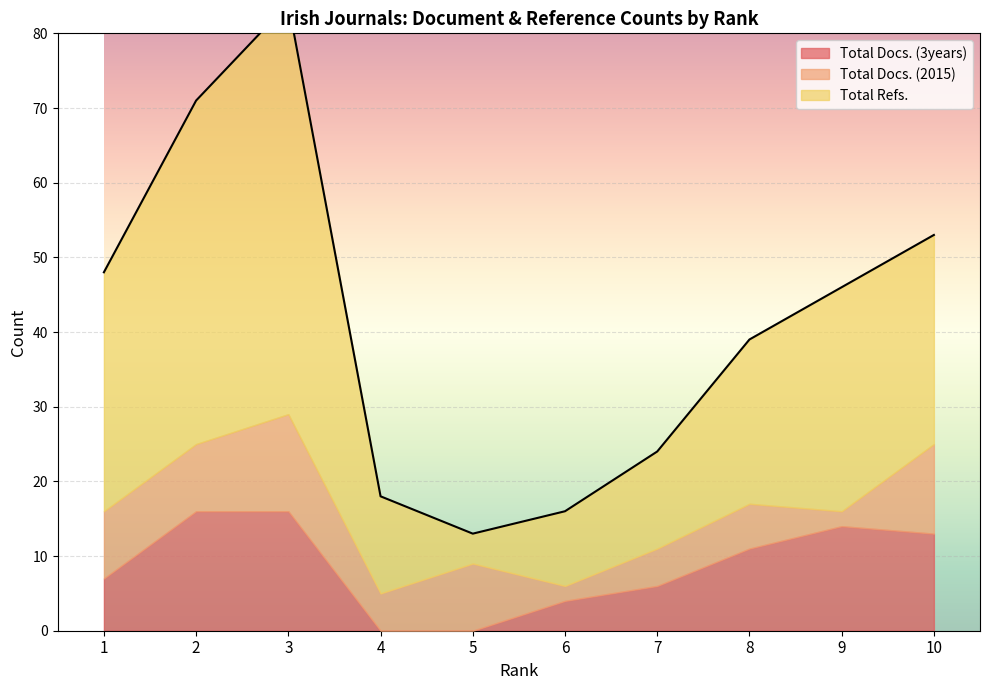

What is the difference between the highest and lowest values at 3?

42